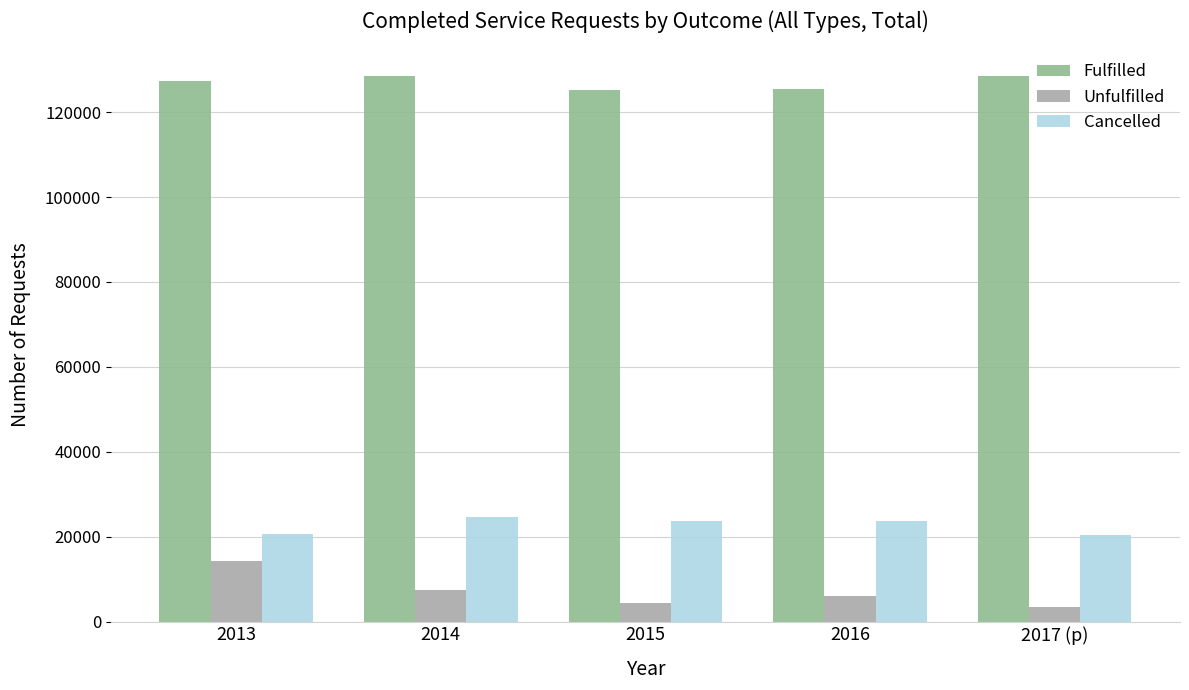

What is the minimum value shown in the chart?

3410